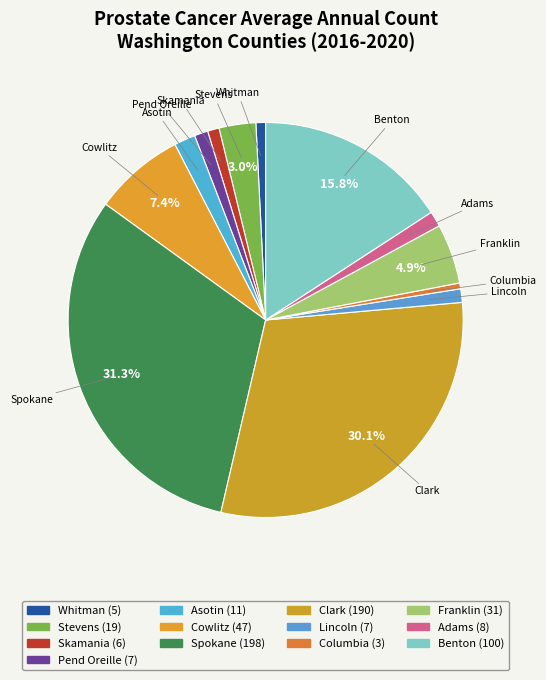

What percentage is the Asotin slice, to the nearest percent?

2%